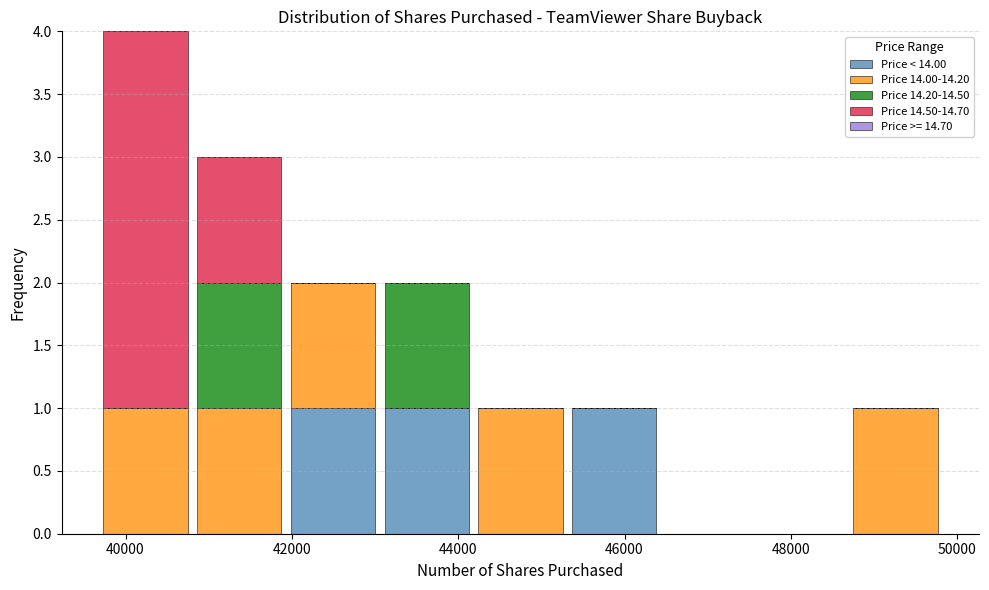

What is the total height of the stacked bar covering 43000 to 44200 on the x-axis? Neither the bar edges nor the heights are printed on the chart, so give them approximately, as read against the axes.

2